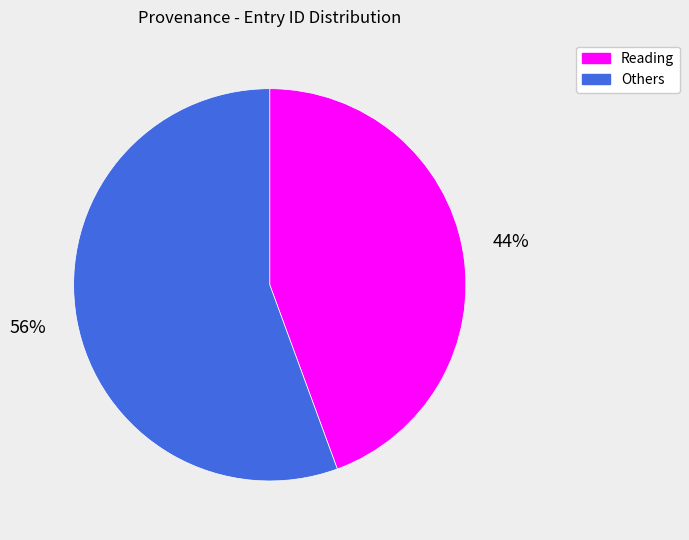

To the nearest percent, what is the average slice percentage?

50%